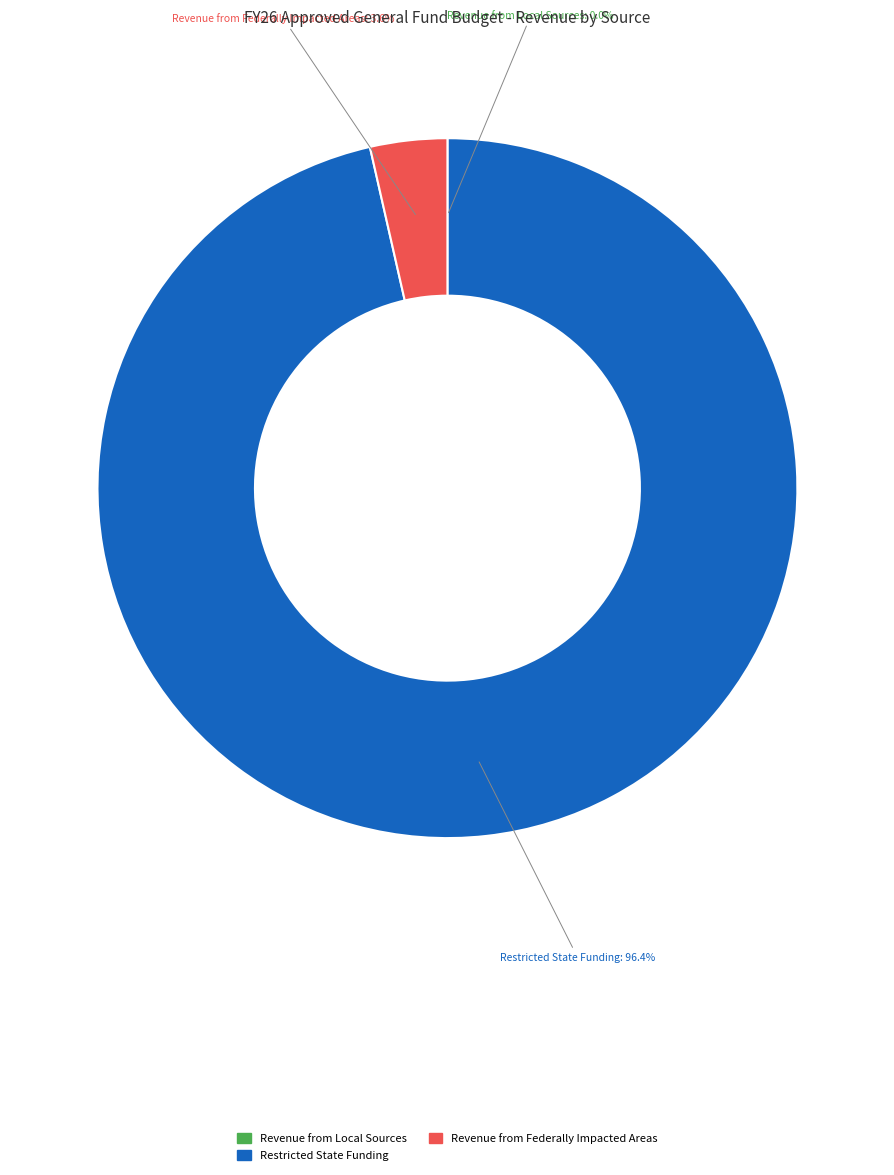

Is there any slice that represents more than half of the pie?

Yes